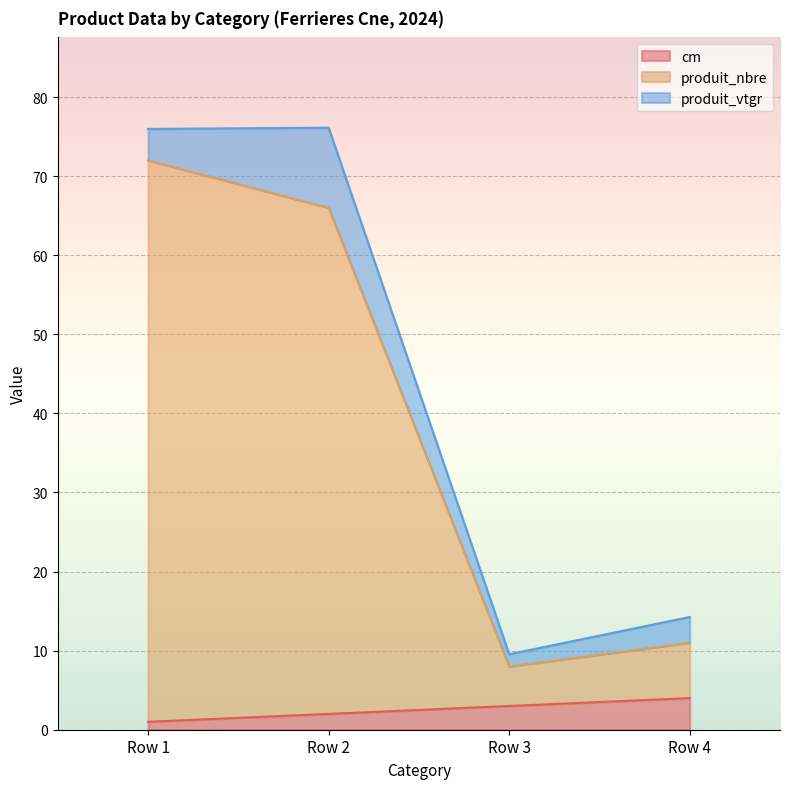

Is it true that cm equals 4.0 at Row 4?

True